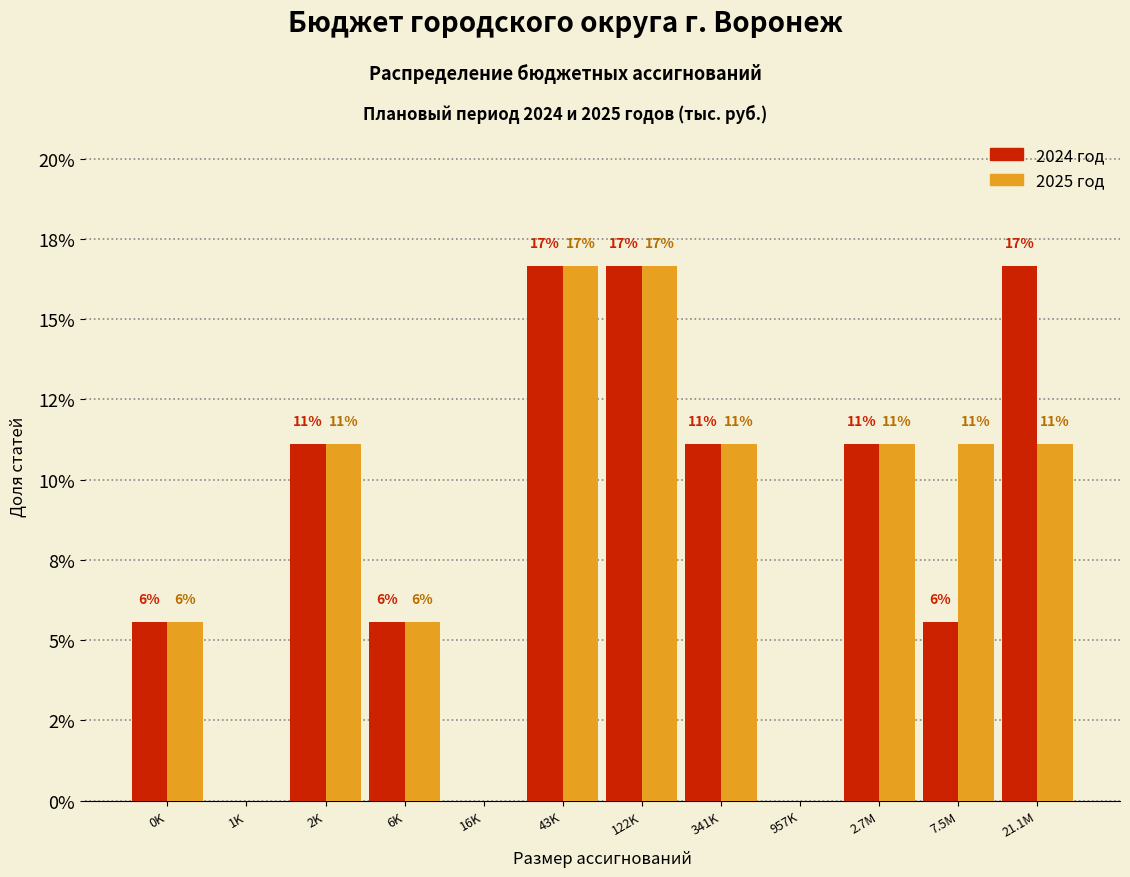

Are the bars horizontal?

No